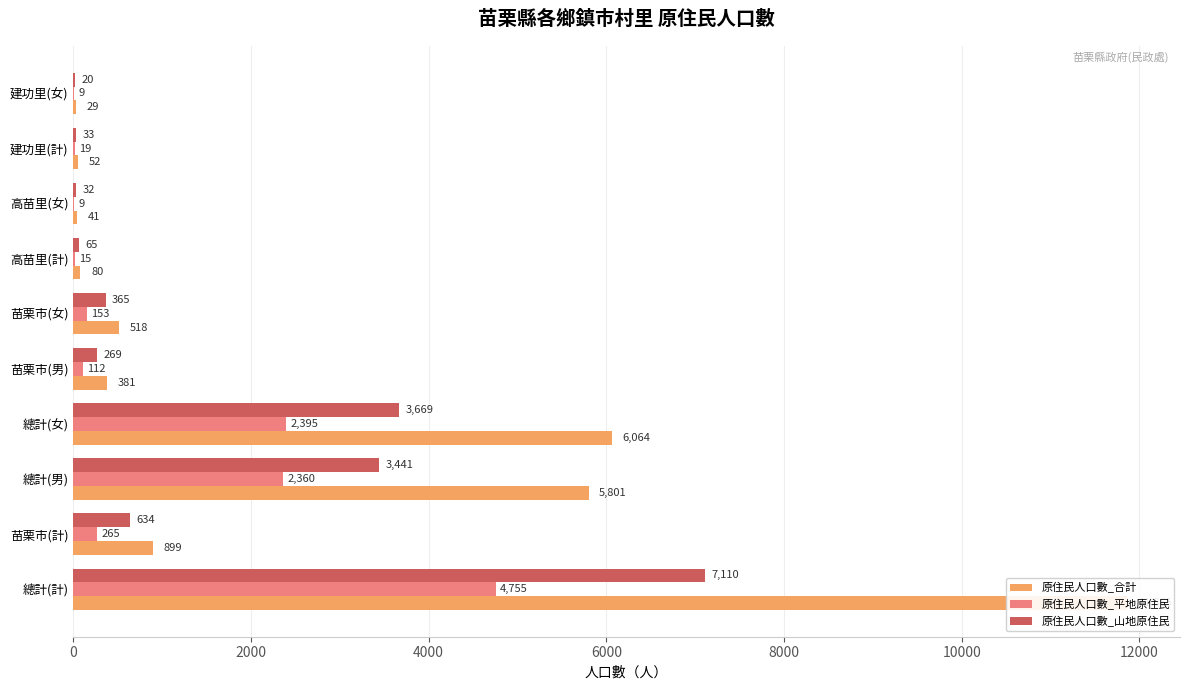

What position from the right is 苗栗市(計)?

9